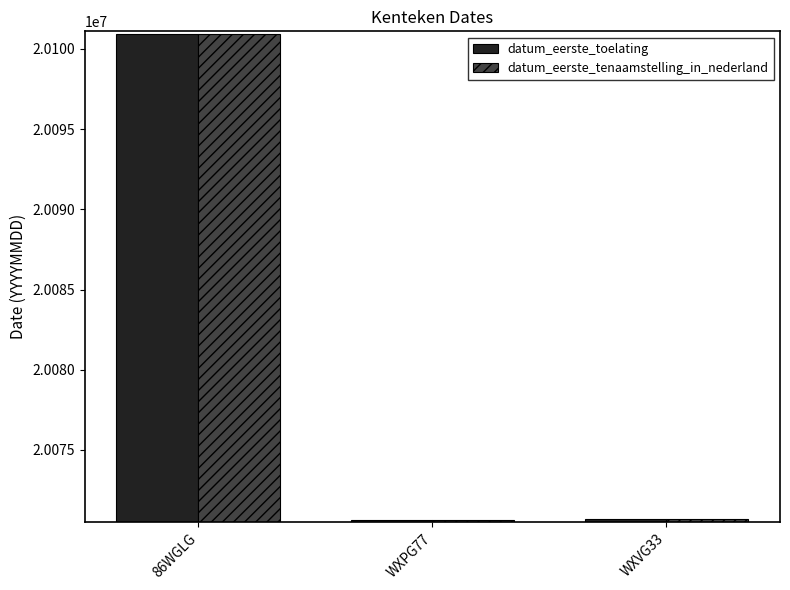

What is the minimum value for datum_eerste_tenaamstelling_in_nederland?

20070604